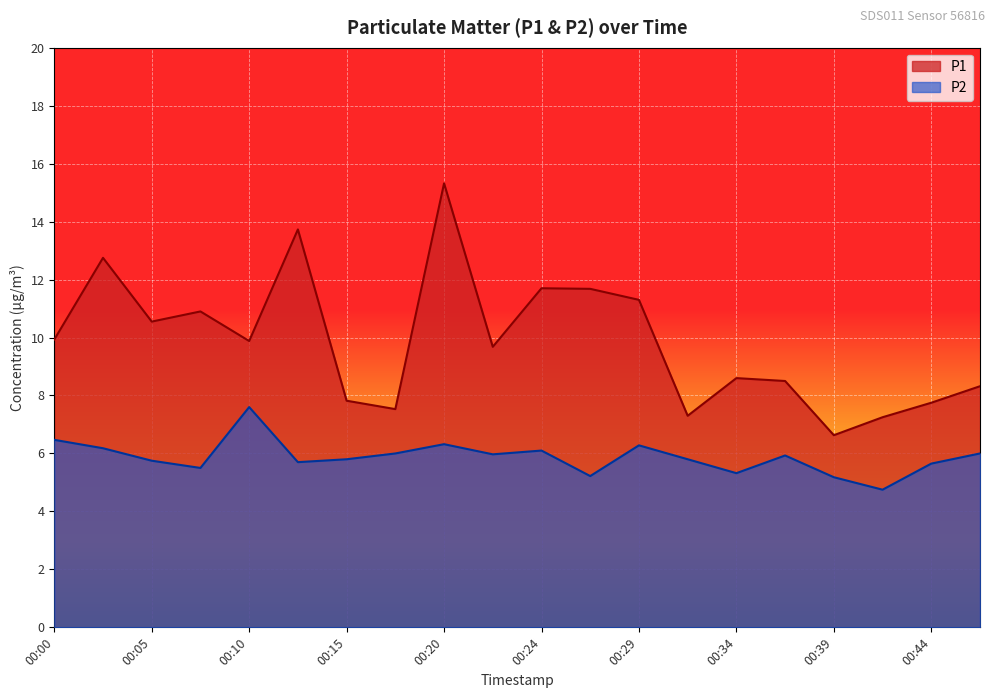

What is the difference between the second highest and minimum values in the P2 series?

1.7